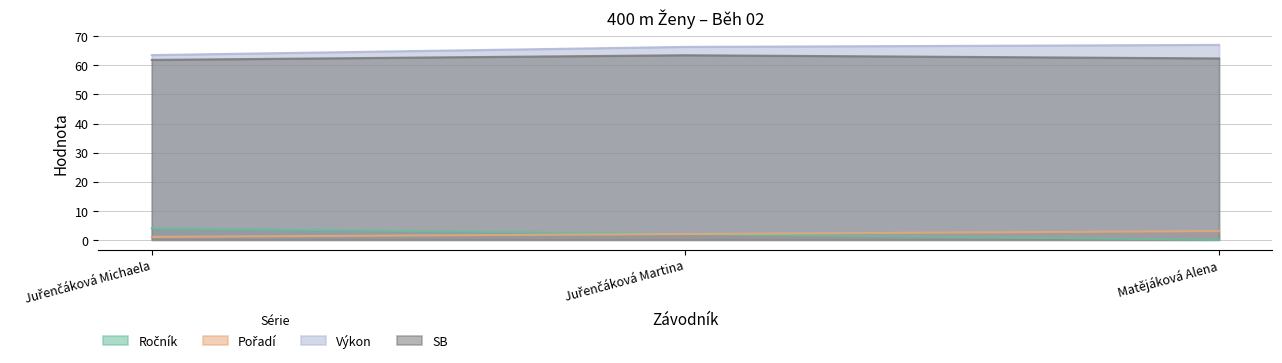

Reading left to right, extract all data points from this chart.

Ročník: 4.0	2.0	0.0
Pořadí: 1.0	2.0	3.0
Výkon: 63.5	66.4	67.1
SB: 61.9	63.5	62.4